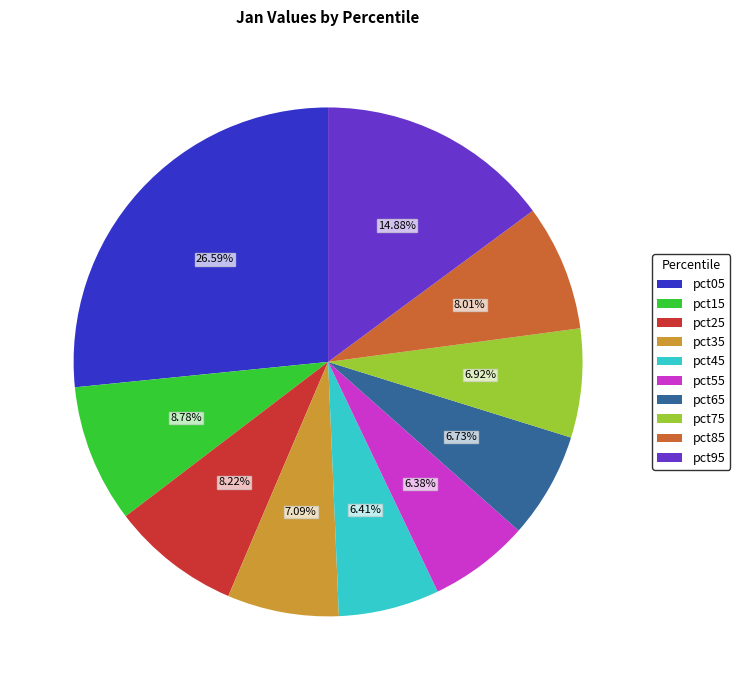

Is there any slice that represents more than half of the pie?

No